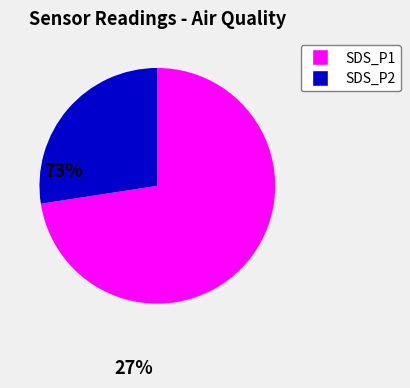

How many segments does this pie chart have?

2